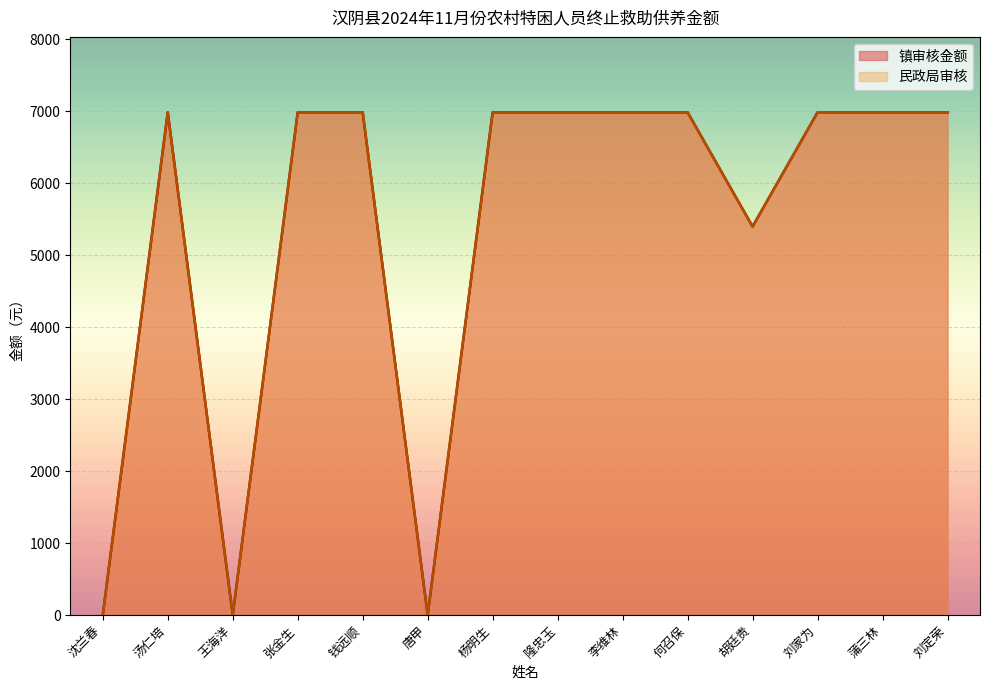

At which category does 镇审核金额 reach its first local valley?

王海洋